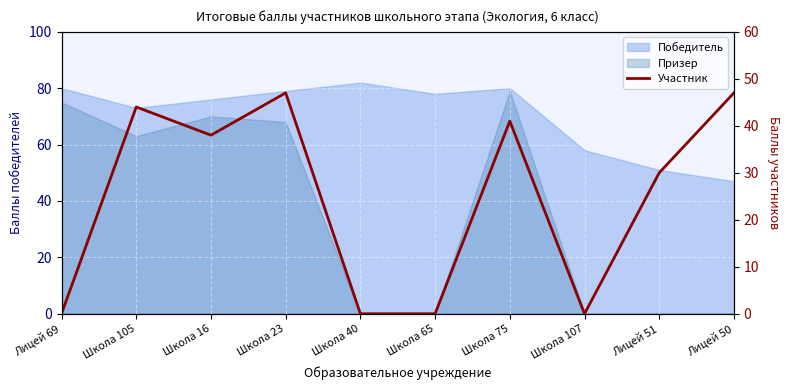

True or false: the data shows 47 at Лицей 50.

True